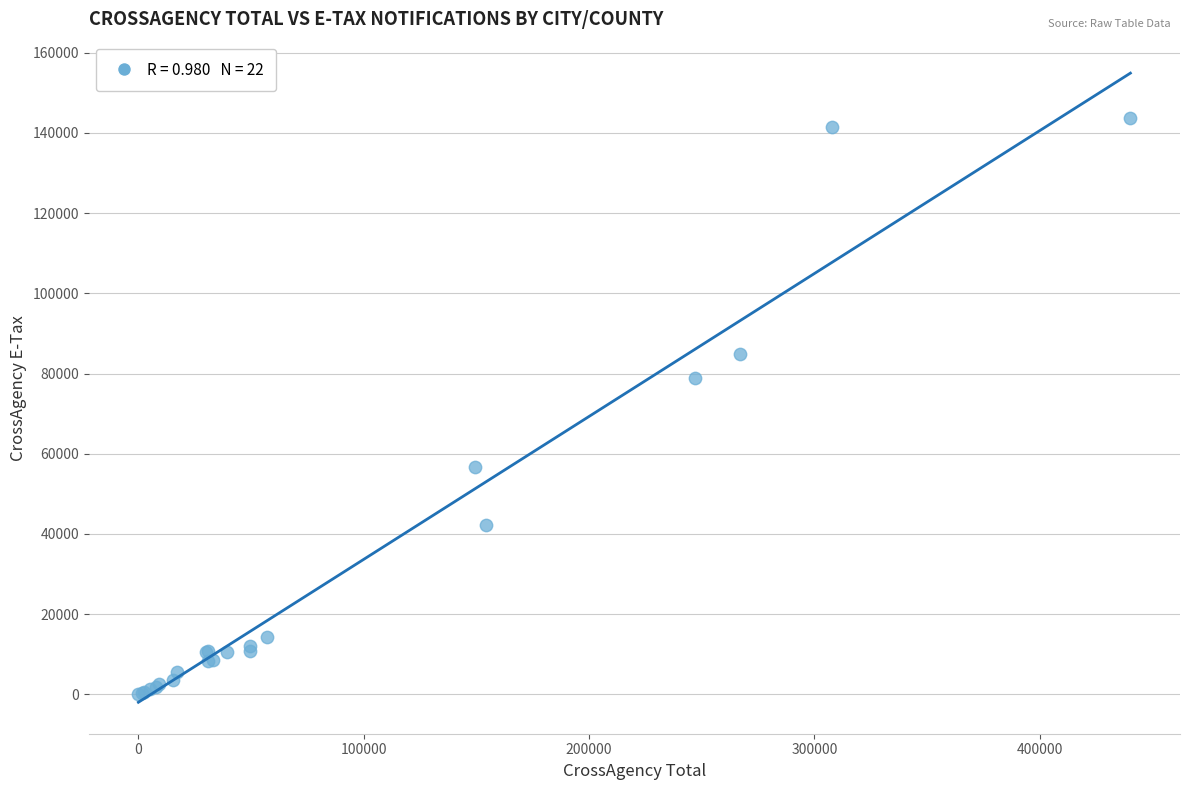

What Y value in the scatter plot is closest to 71828?

78988